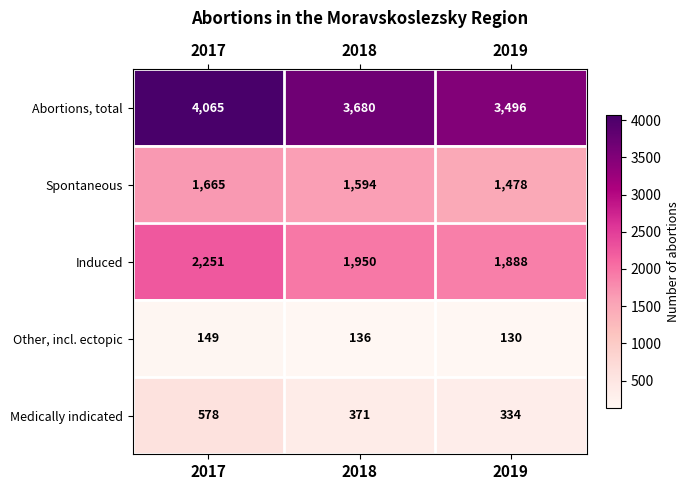

What is the difference between the highest and lowest values at 2017?

3916